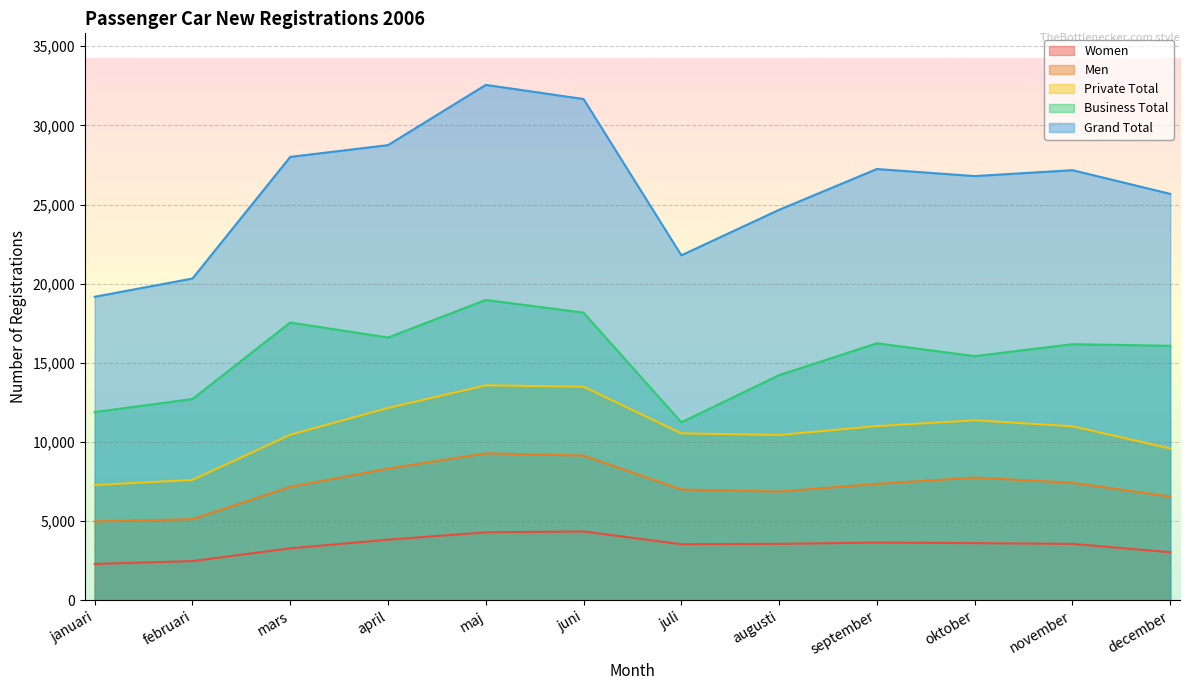

Which series has the largest total across all categories?

Grand Total